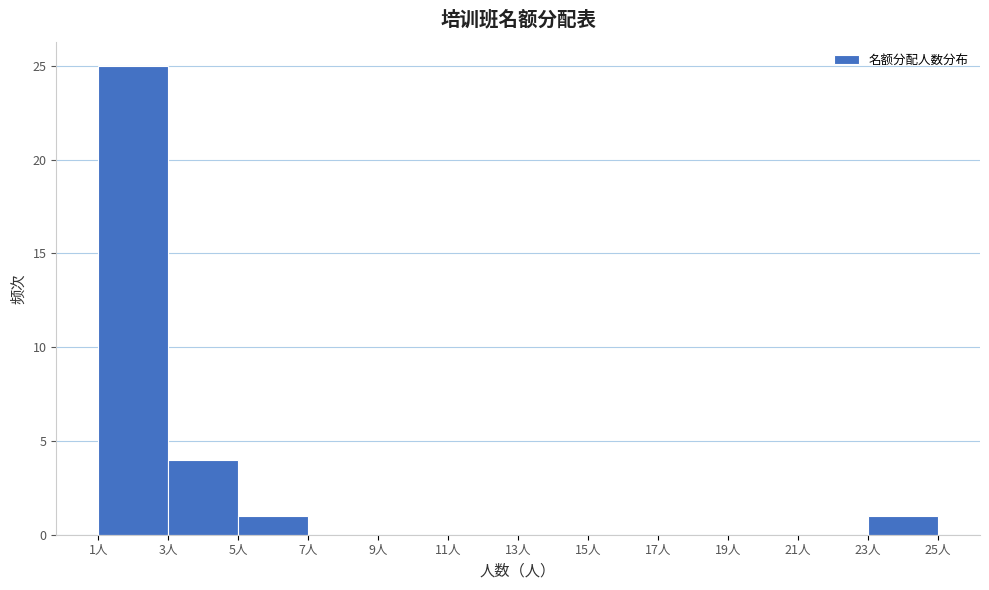

Reading left to right, transcribe this chart: for each bar, give the range it covers on the x-axis and its height. The values are not printed on the chart, so give them approximately, as read against the axis.

1 to 3: 25
3 to 5: 4
5 to 7: 1
7 to 9: 0
9 to 11: 0
11 to 13: 0
13 to 15: 0
15 to 17: 0
17 to 19: 0
19 to 21: 0
21 to 23: 0
23 to 25: 1